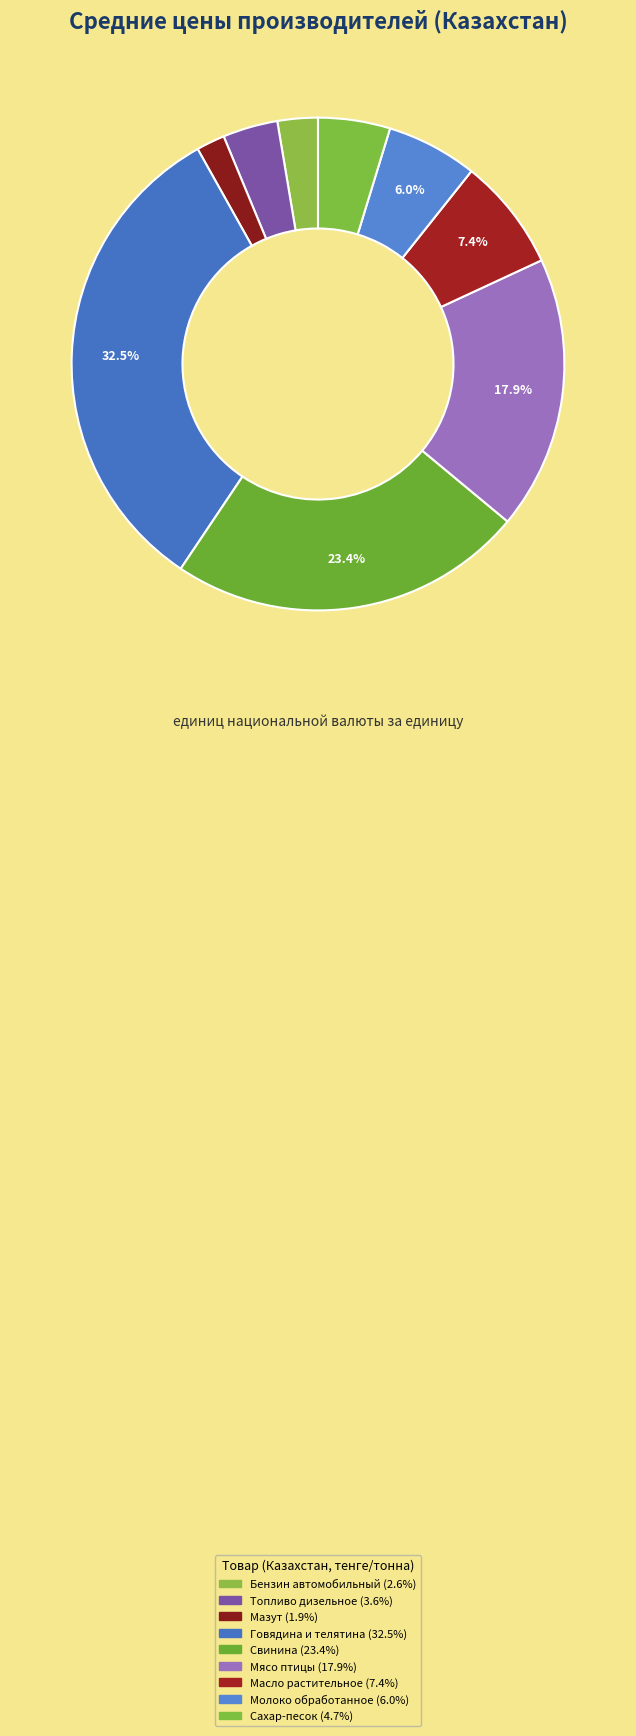

True or false: Молоко обработанное accounts for 1% of the total.

False